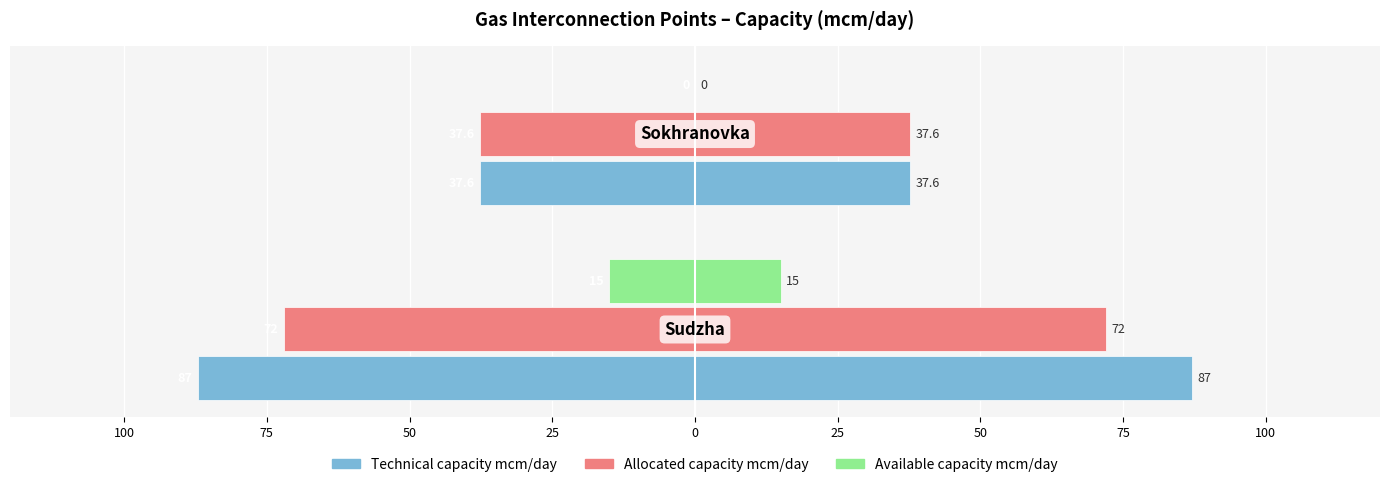

Which series has the largest range (max minus min)?

Technical capacity mcm/day